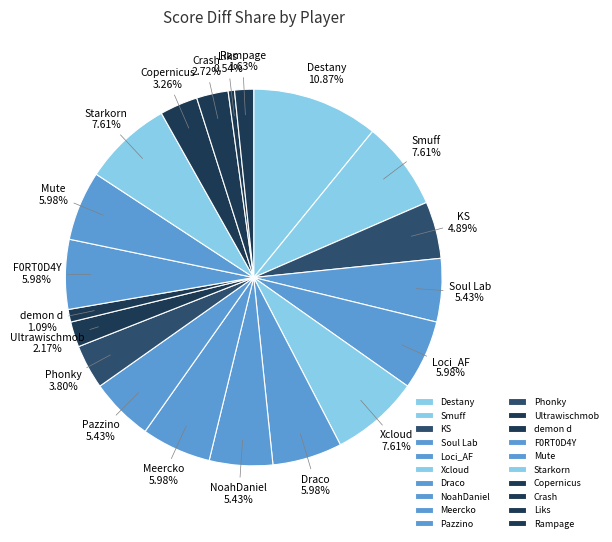

What percentage is NOT represented by Xcloud?

92.4%